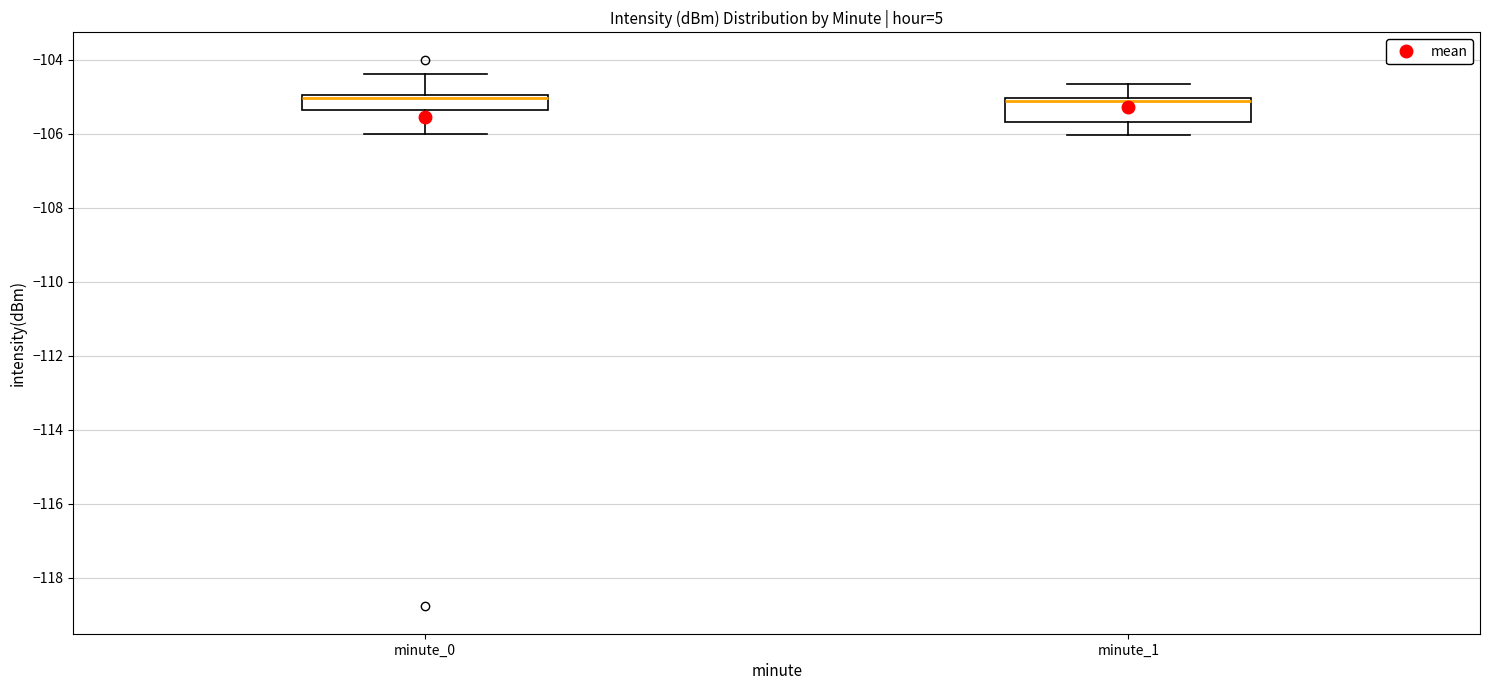

Where is the lower edge of the box for minute_0 on the y-axis? The values are not printed on the chart, so give them approximately, as read against the axis.

-105.4